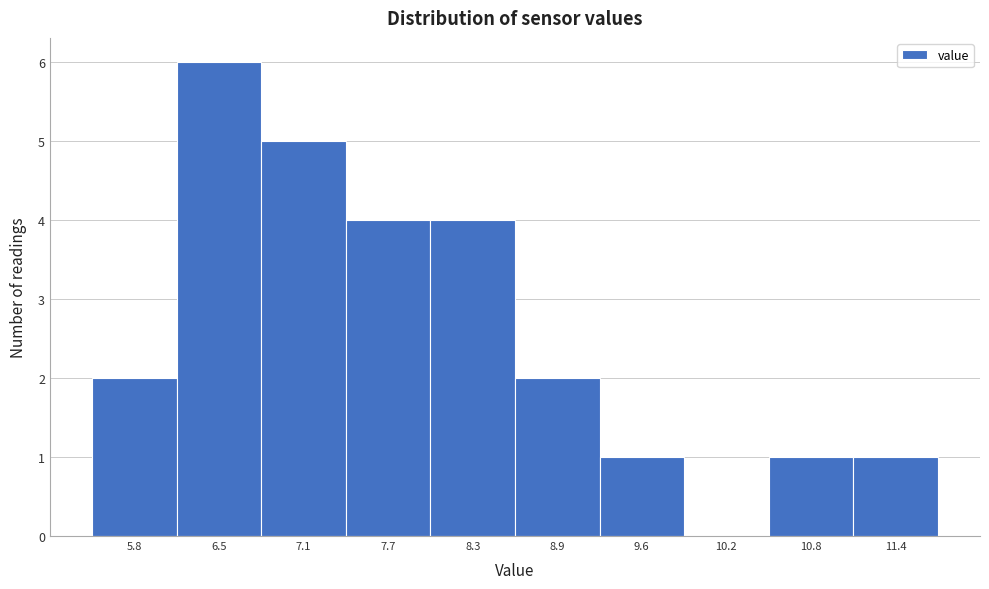

Over which range of the x-axis is the bar tallest?

6.15 to 6.77